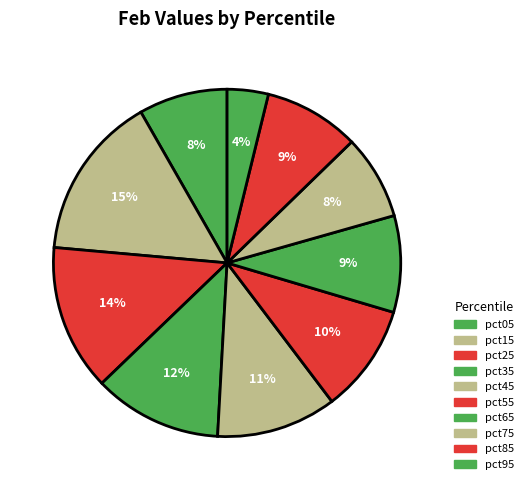

Rank the categories by value from highest to lowest.

pct15, pct25, pct35, pct45, pct55, pct65, pct85, pct05, pct75, pct95